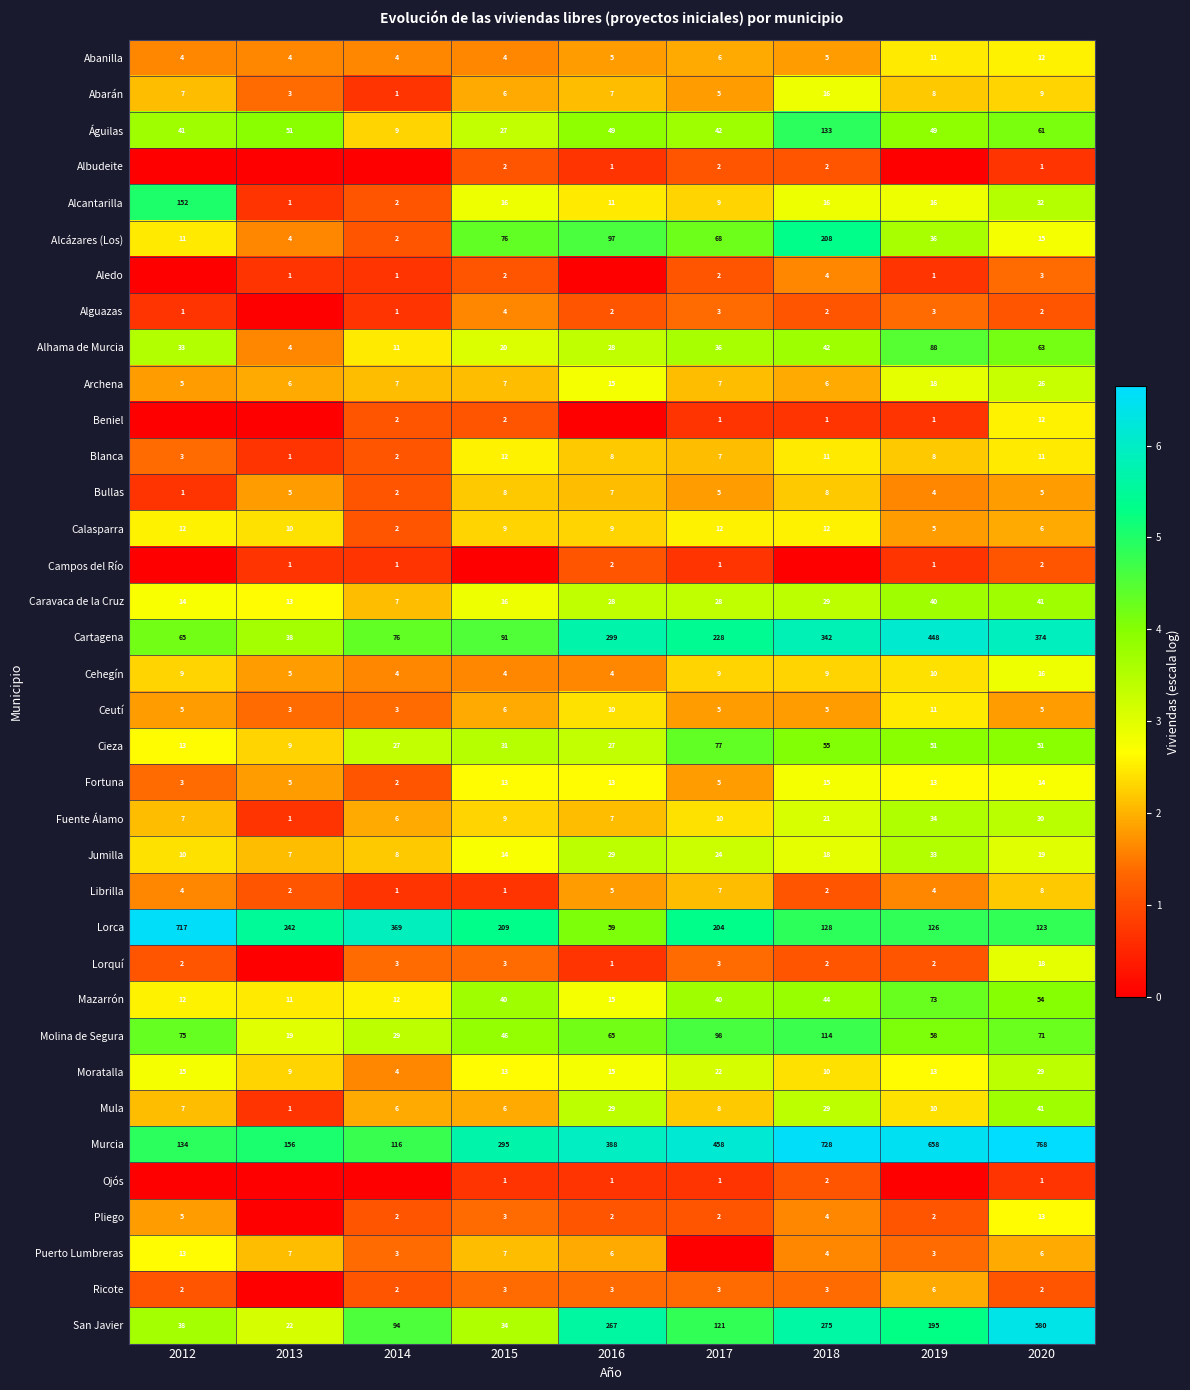

Is it true that Calasparra equals 8 at 2017?

False